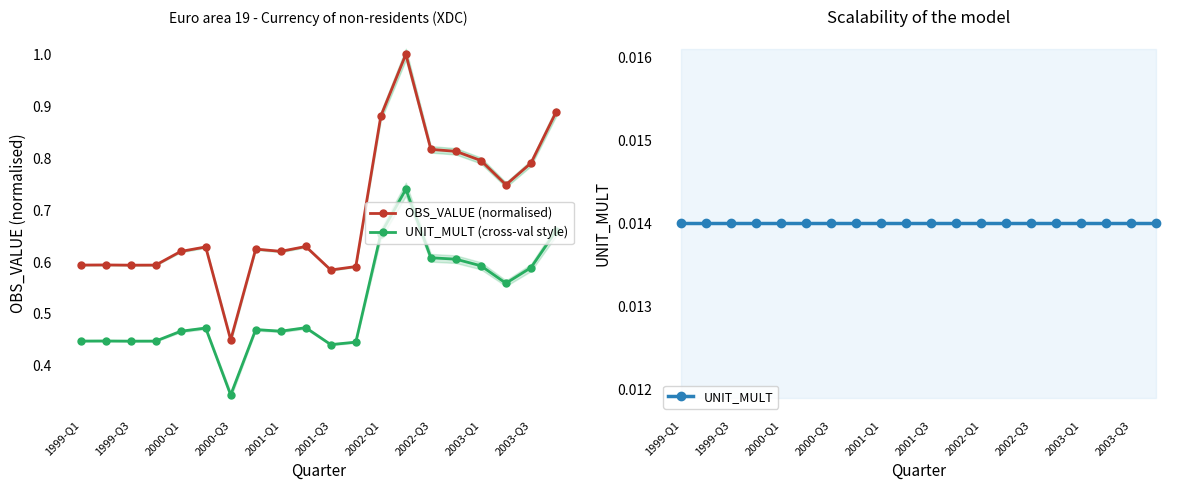

Rank the series by their average value, from highest to lowest.

OBS_VALUE (normalised), UNIT_MULT (cross-val style), UNIT_MULT